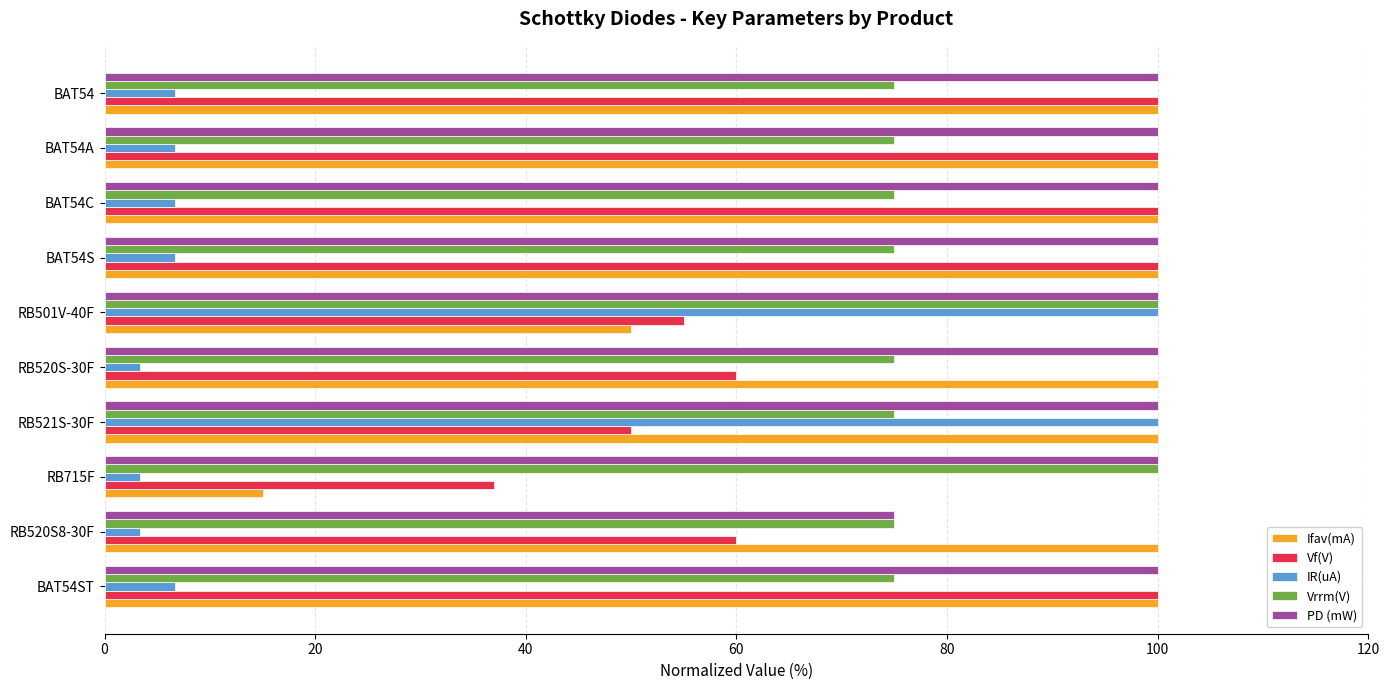

How many data points in IR(uA) are above 6?

7